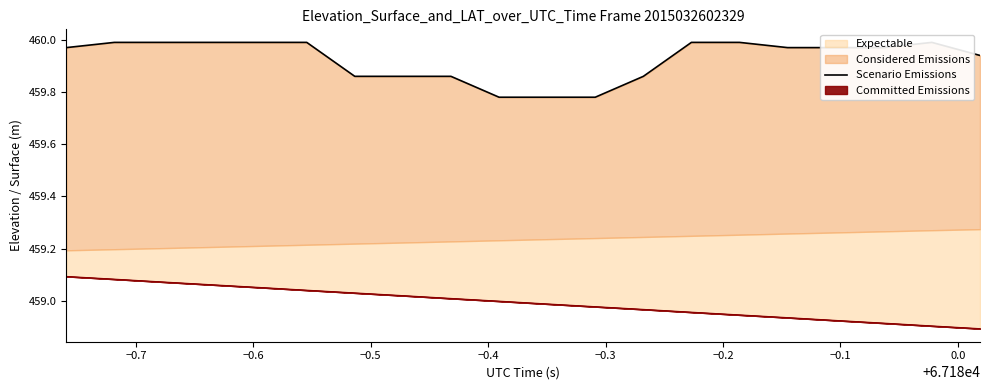

Which category has the highest value across all series?

−0.7